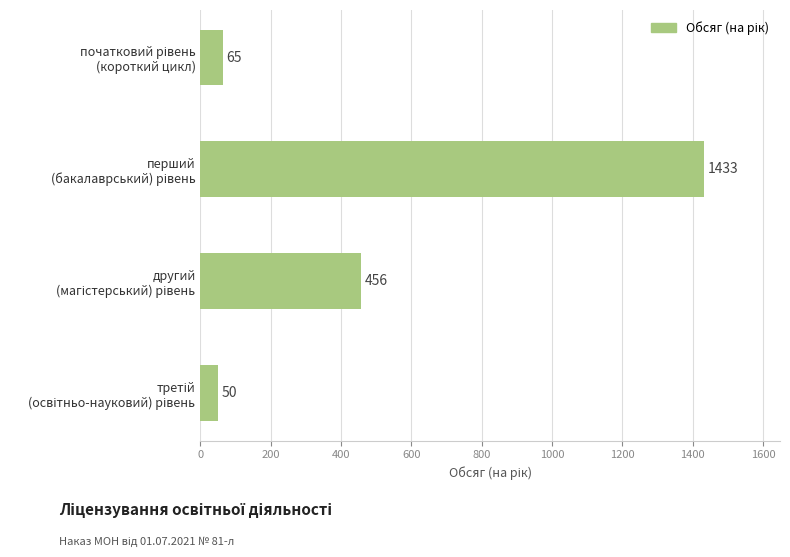

What is the value of the 1st bar from the top?

65